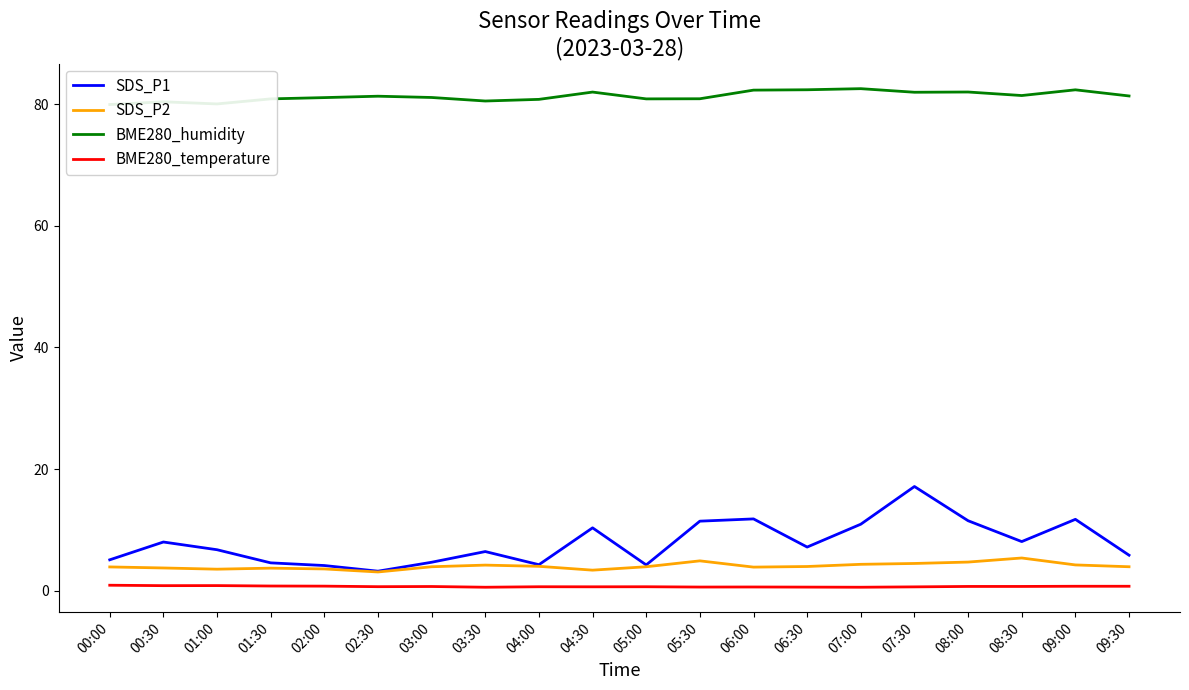

Which series has the largest range (max minus min)?

SDS_P1